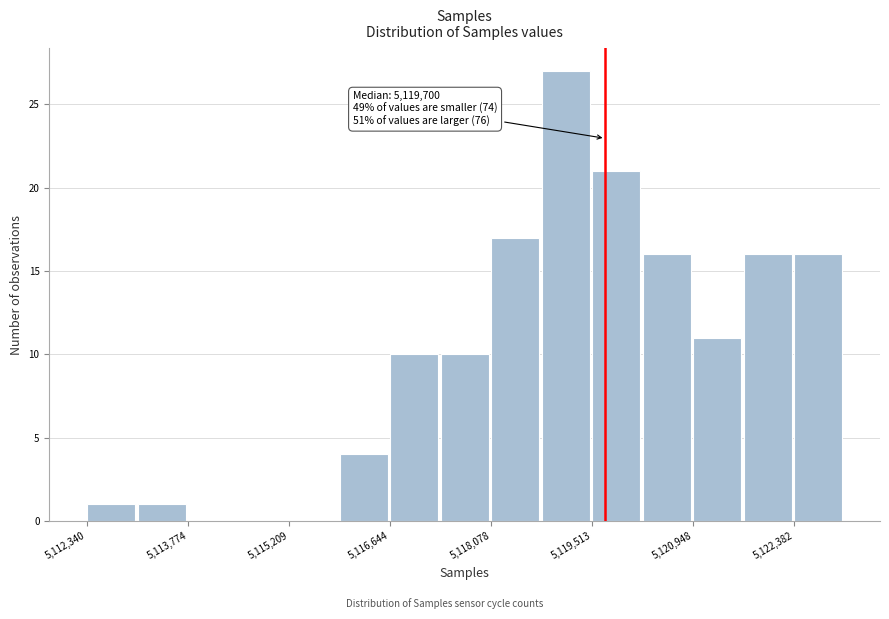

Read against the x-axis, roughly where is the centre of the tallest bar?

5119200